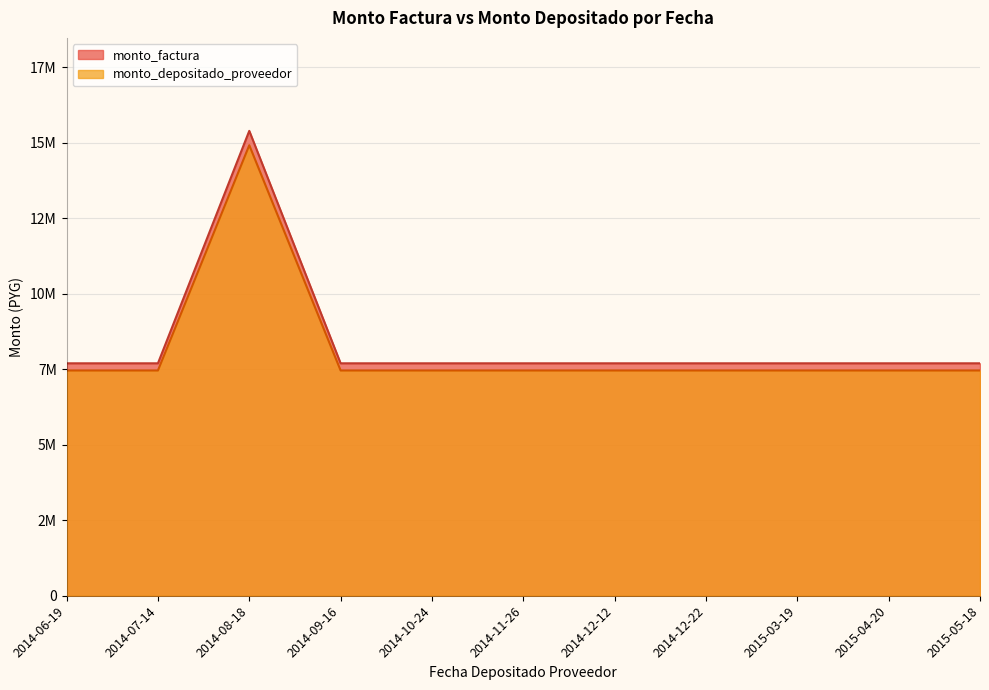

At which category does monto_factura reach its first local peak?

2014-08-18